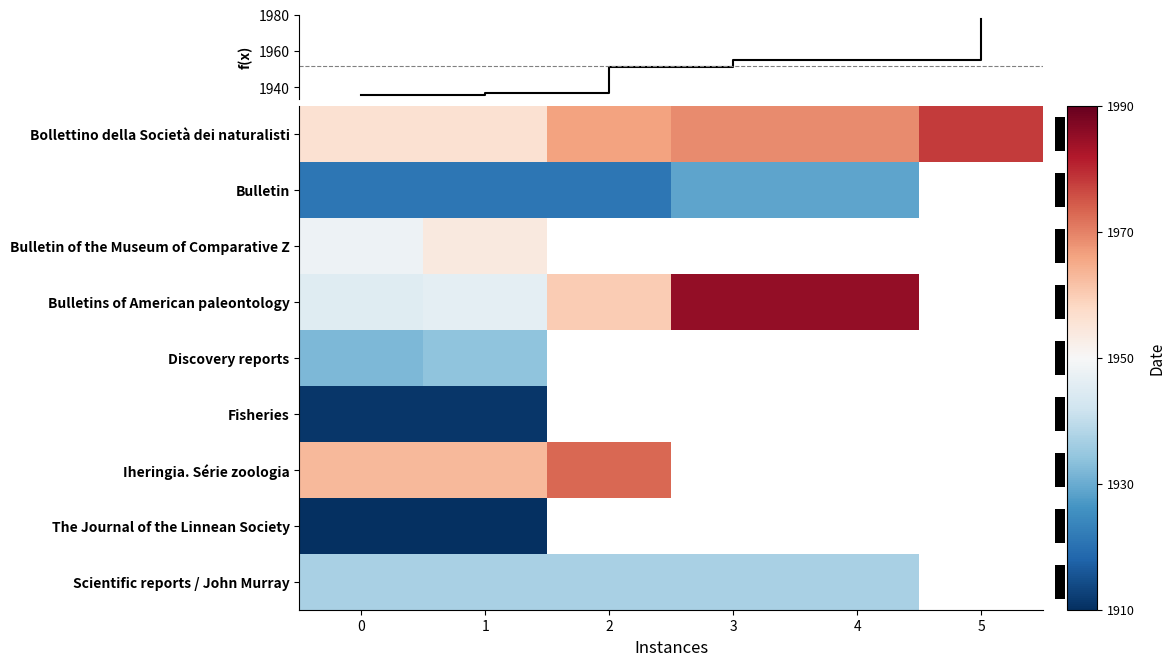

The value of Bulletin at 3 is 1929.0. True or false?

True